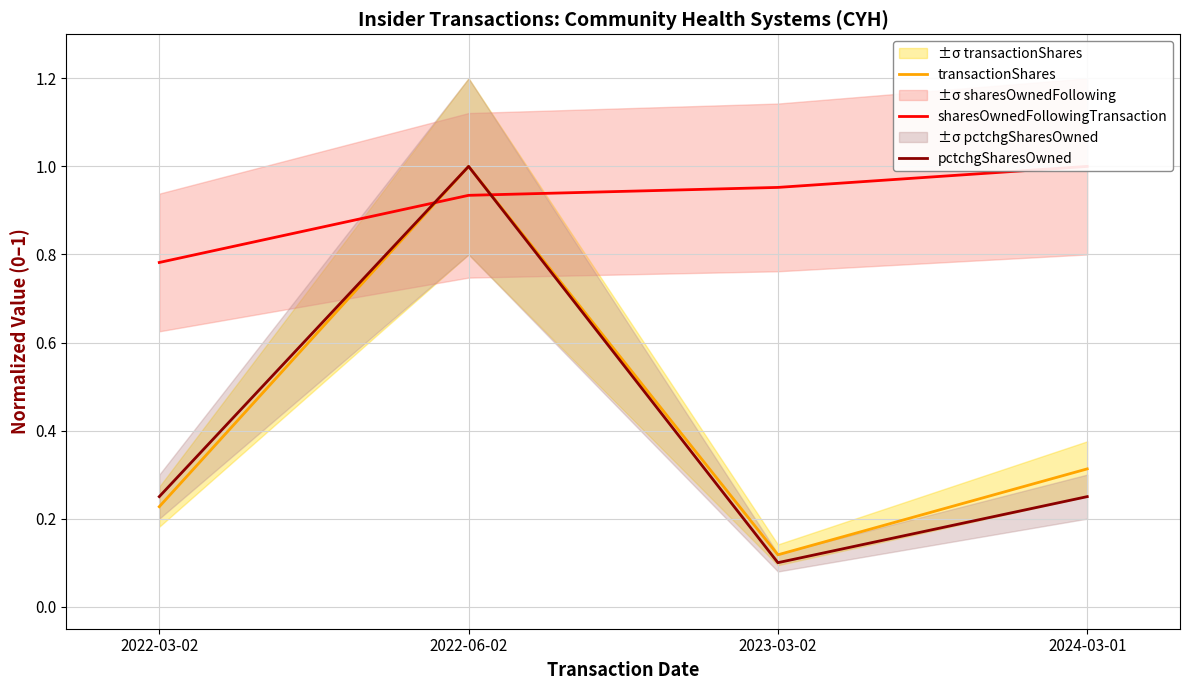

The pctchgSharesOwned series shows 0.2 at 2024-03-01. True or false?

True